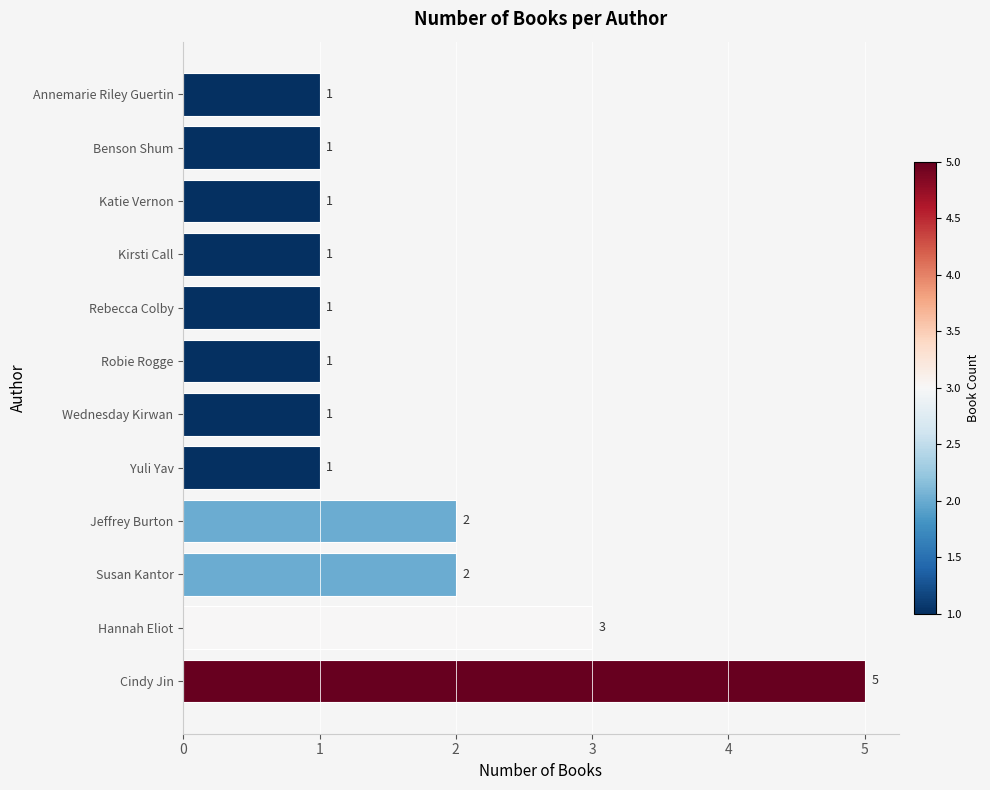

Is it true that the value at Jeffrey Burton is 2?

True